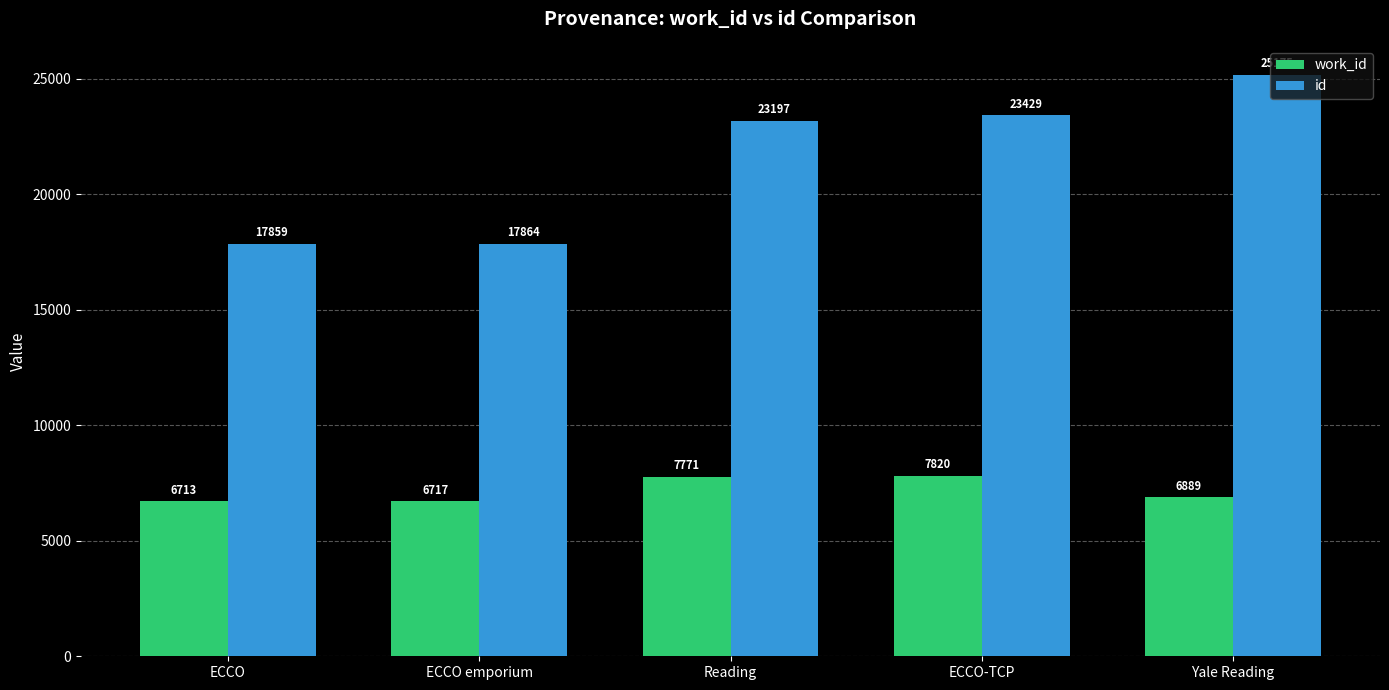

Reading left to right, transcribe all the data shown in this chart.

work_id: 6713	6717	7771	7820	6889
id: 17859	17864	23197	23429	25175